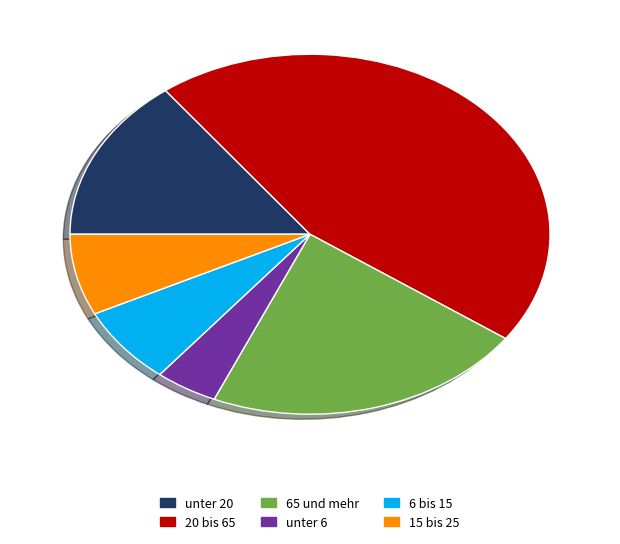

Does any single category account for the majority?

No